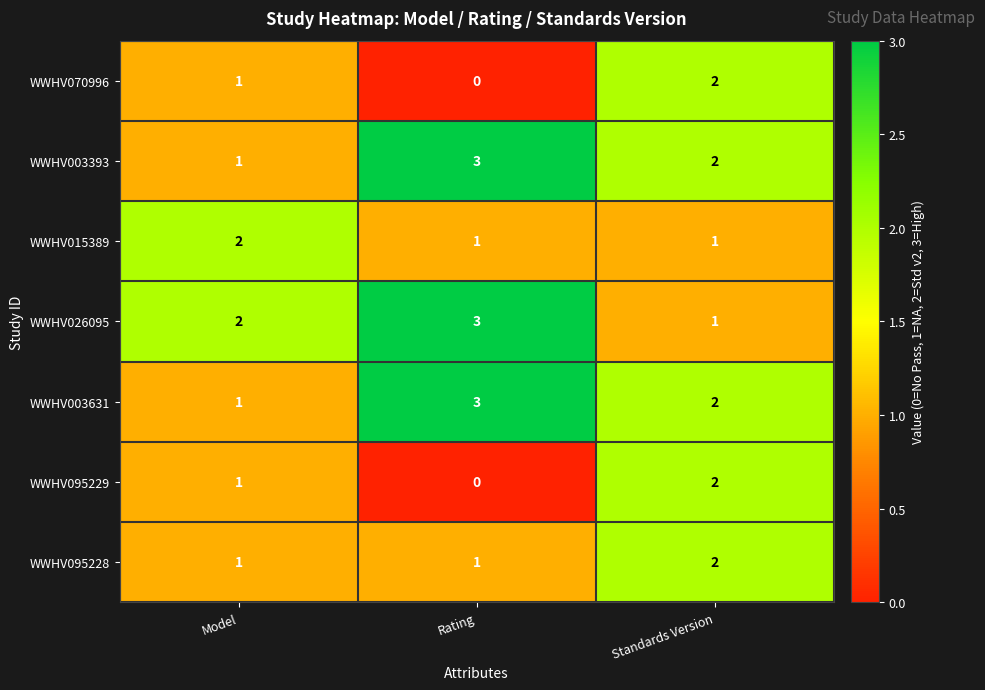

What is the total value across all series at Rating?

11